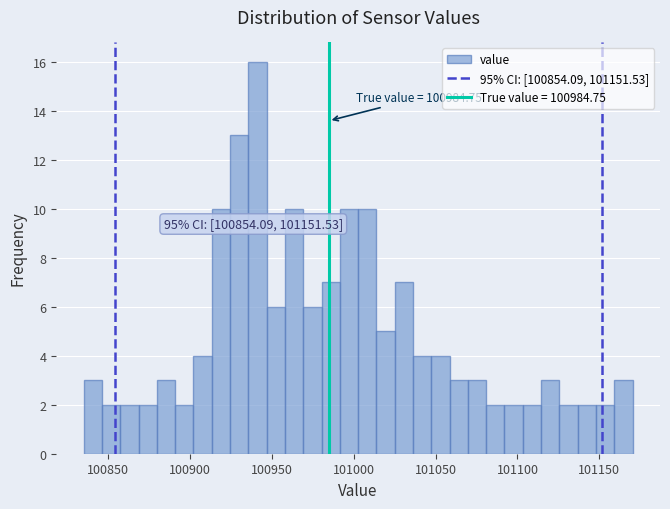

Around what value on the x-axis is the tallest bar? Give the approximate position of its centre, as read against the axis.

100940